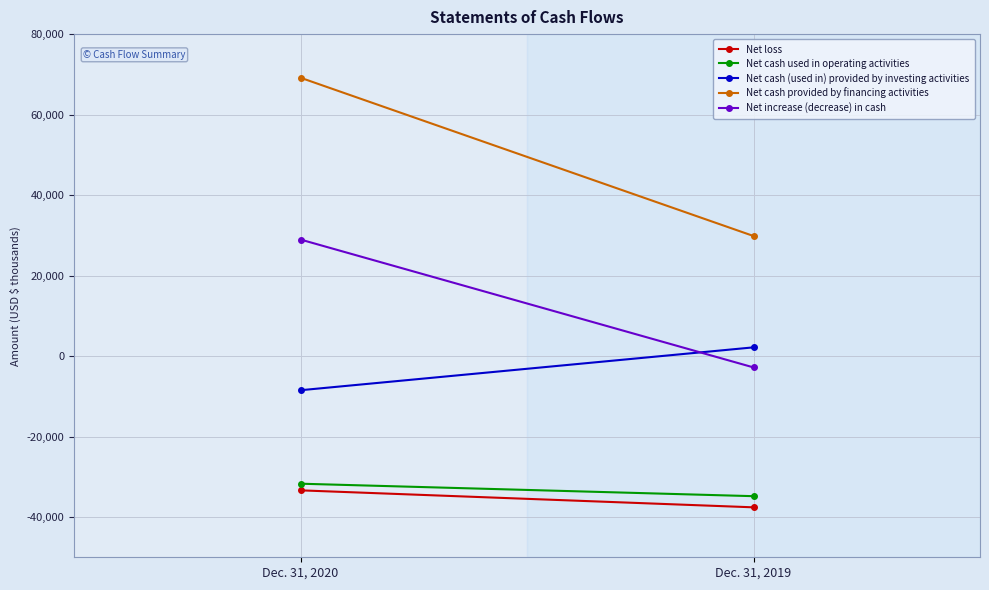

What is the minimum value shown in the chart?

-37589